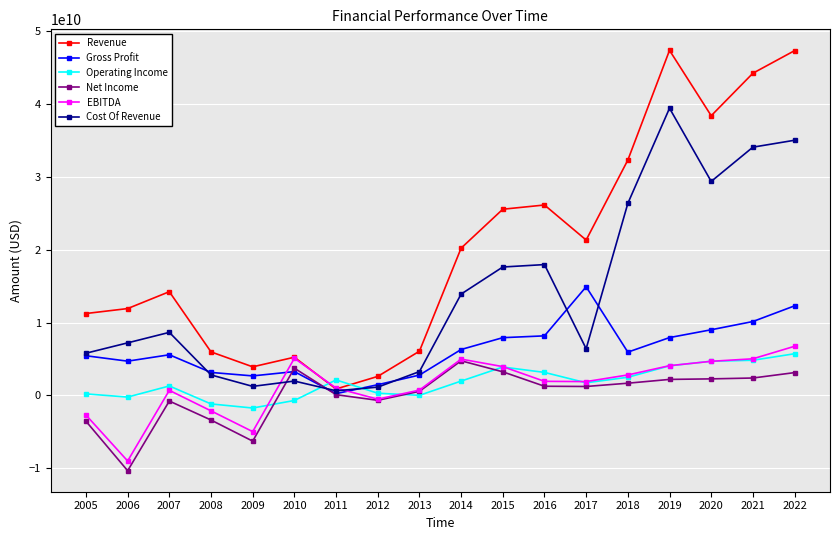

How many times do Revenue and Operating Income cross each other?

2